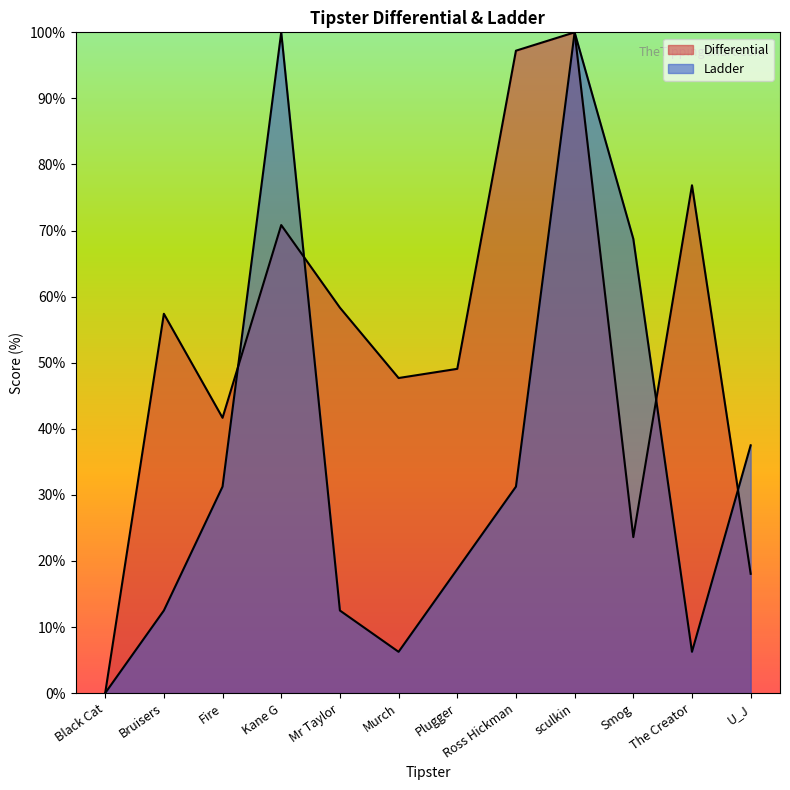

List the labels in order of Ladder value, smallest first.

Black Cat, Murch, The Creator, Bruisers, Mr Taylor, Plugger, Fire, Ross Hickman, U_J, Smog, Kane G, sculkin